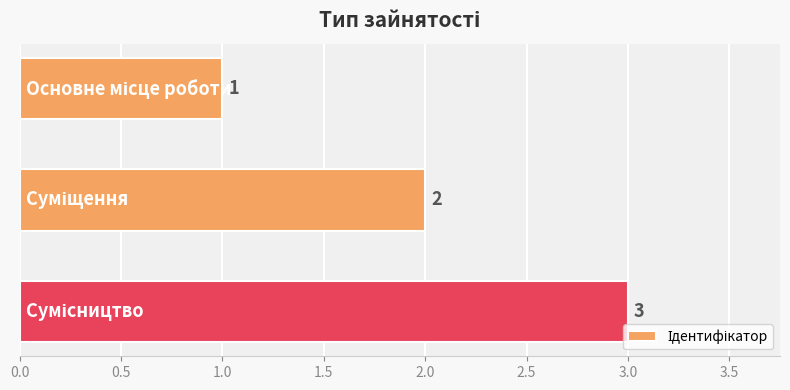

How many values are between 1 and 3?

3